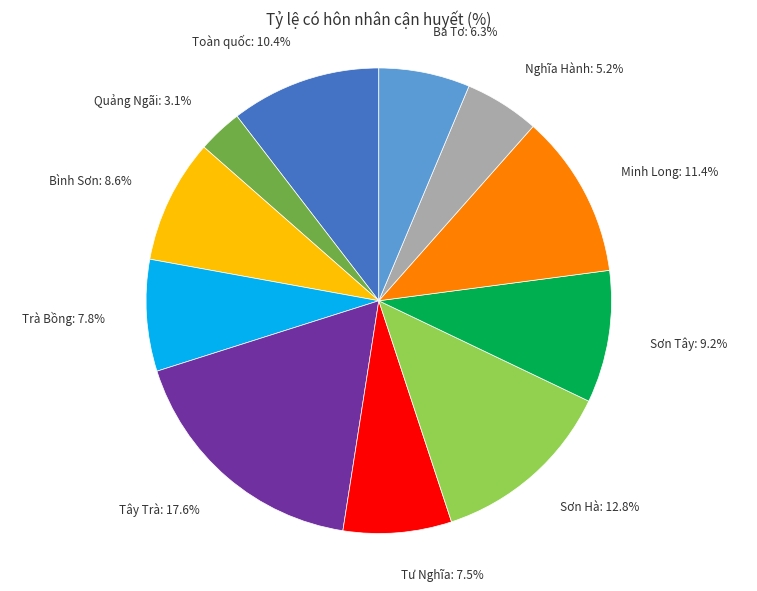

Do Sơn Tây and Quảng Ngãi together represent more than half of the pie?

No